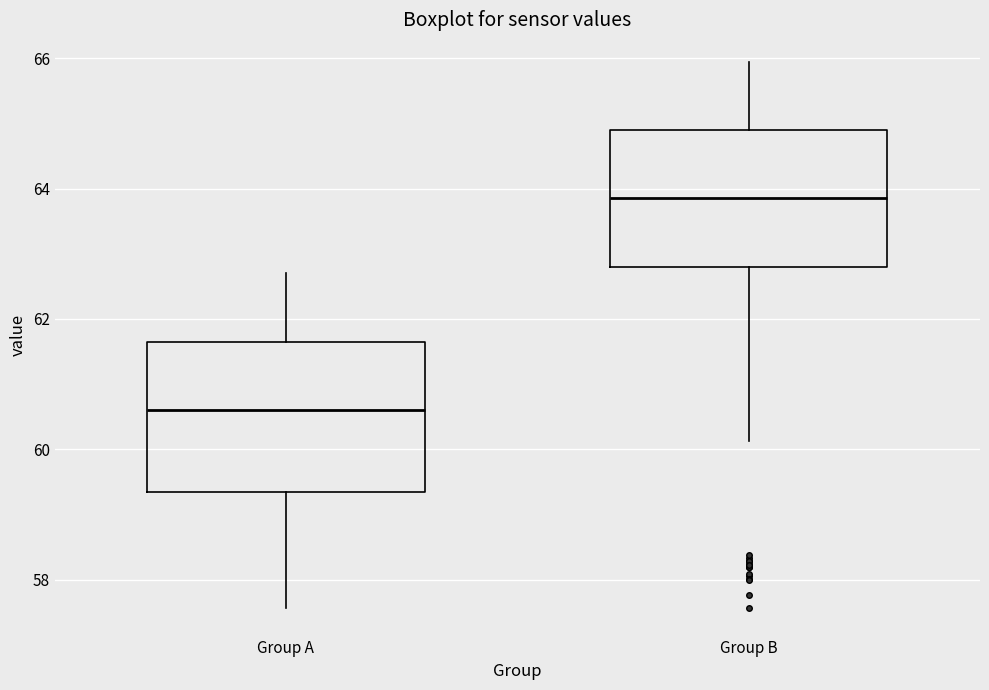

Reading left to right, transcribe this box plot: for each box, give where its median line is, the range the box spans, and where its two whiskers end, as read against the y-axis. The values are not printed on the chart, so give them approximately, as read against the axis.

Group A: median 60.6, box 59.4 to 61.6, whiskers 57.6 to 62.8
Group B: median 63.8, box 62.8 to 65.0, whiskers 60.2 to 66.0